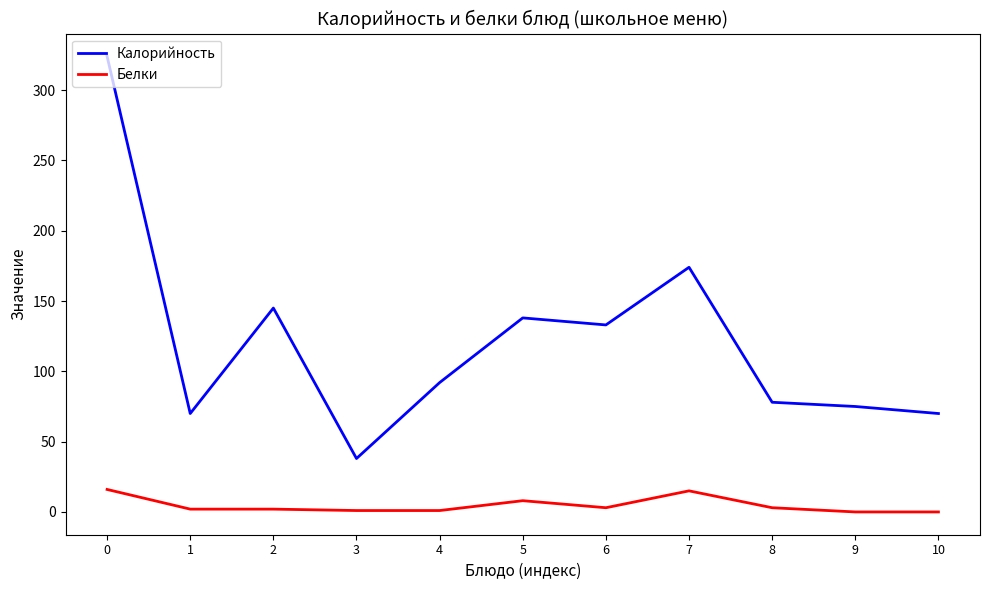

The value of Калорийность at 2 is 228. True or false?

False